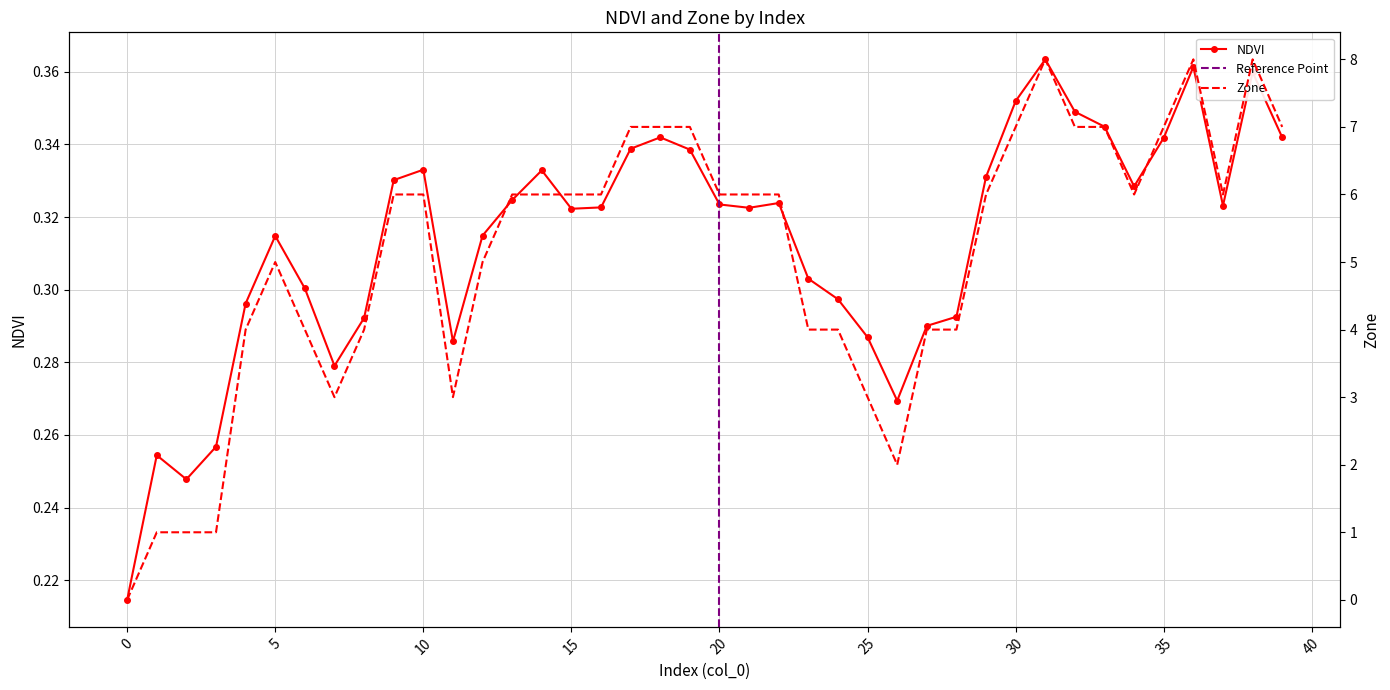

How many distinct data groups are displayed?

2